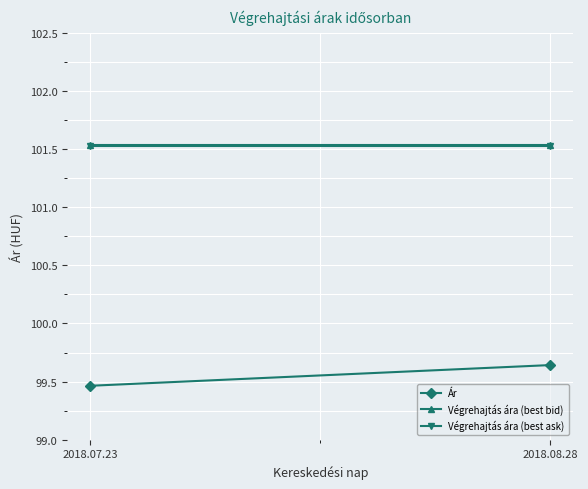

Read the Ár value at 2018.07.23.

99.5